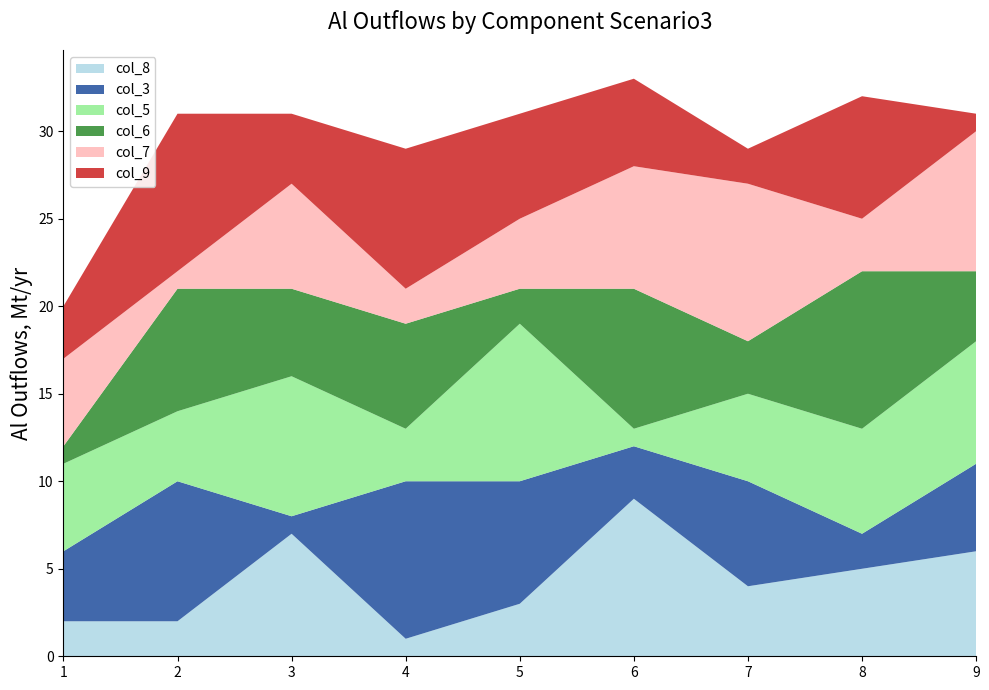

Reading left to right, list all the values displayed in this chart.

col_8: 1=2	2=2	3=7	4=1	5=3	6=9	7=4	8=5	9=6
col_3: 1=4	2=8	3=1	4=9	5=7	6=3	7=6	8=2	9=5
col_5: 1=5	2=4	3=8	4=3	5=9	6=1	7=5	8=6	9=7
col_6: 1=1	2=7	3=5	4=6	5=2	6=8	7=3	8=9	9=4
col_7: 1=5	2=1	3=6	4=2	5=4	6=7	7=9	8=3	9=8
col_9: 1=3	2=9	3=4	4=8	5=6	6=5	7=2	8=7	9=1